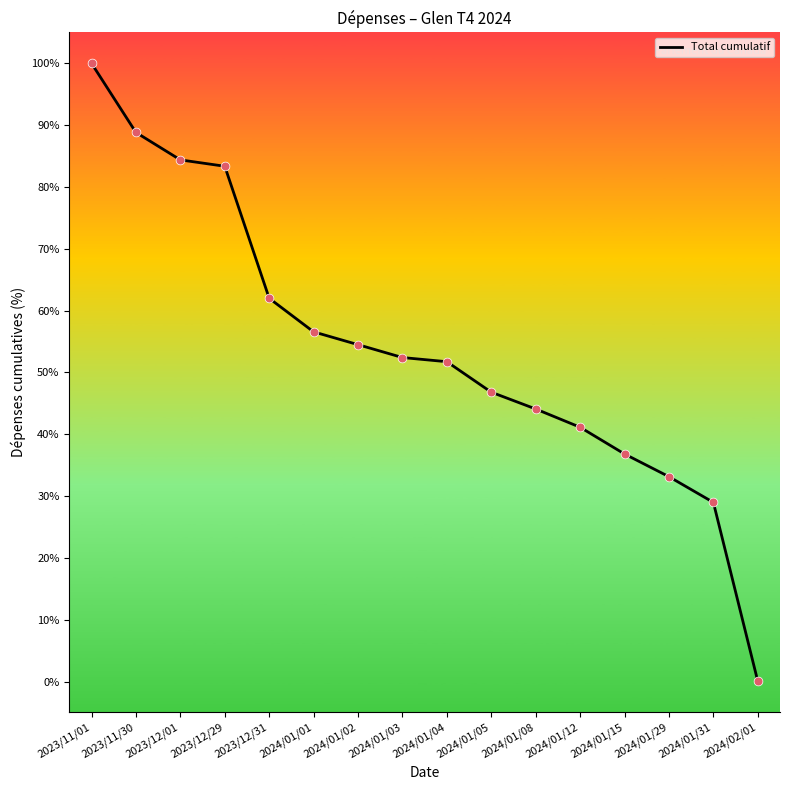

What is the change in value from 2023/12/01 to 2024/01/04?

-32.6